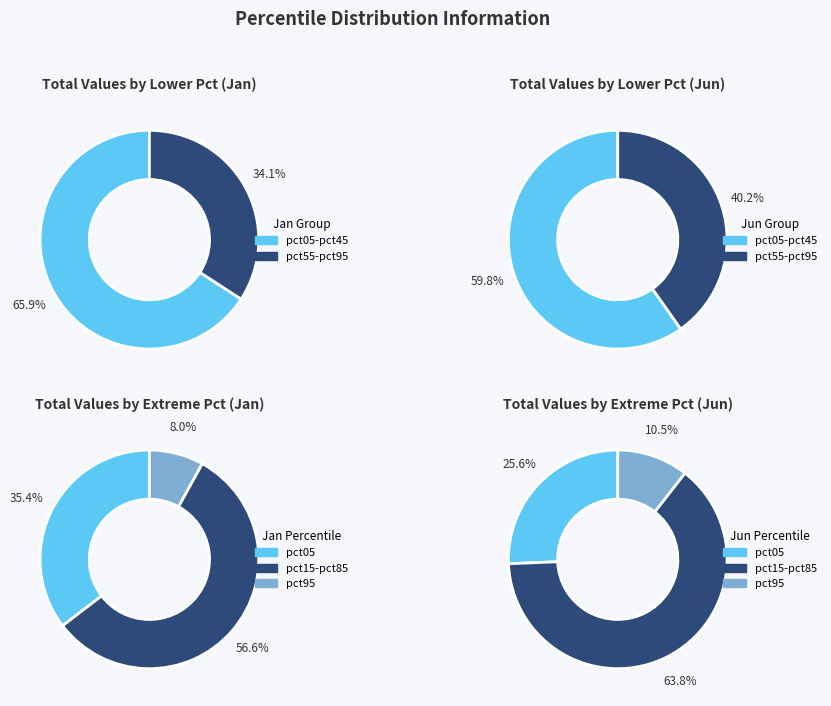

To the nearest percent, what is the difference between the 9 and 5 slice percentages?

1%